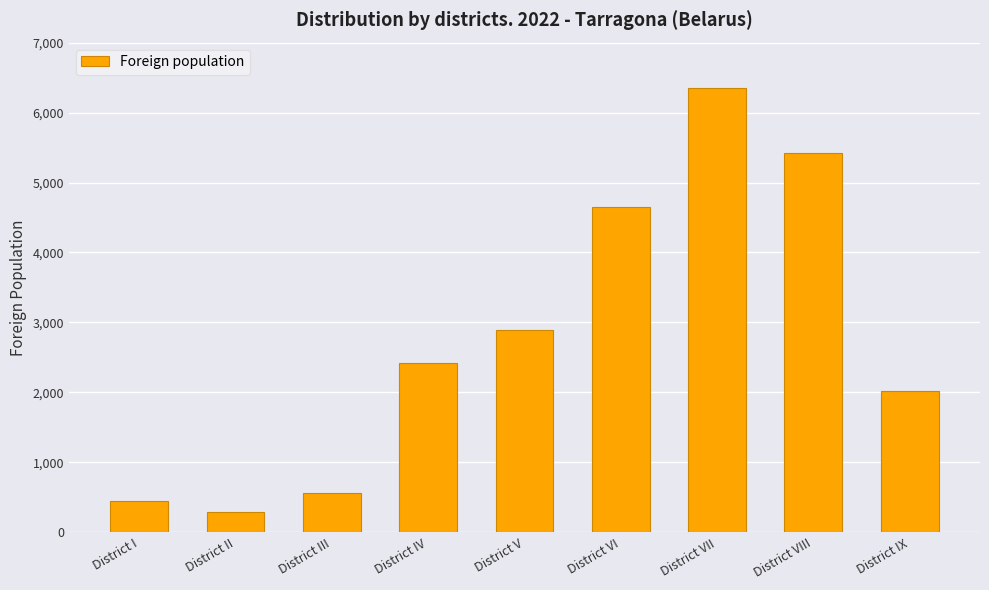

What is the greatest value displayed?

6346